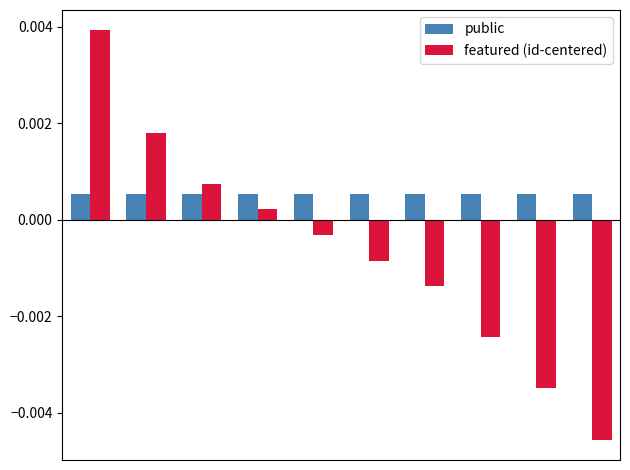

Which series has the largest range (max minus min)?

featured (id-centered)